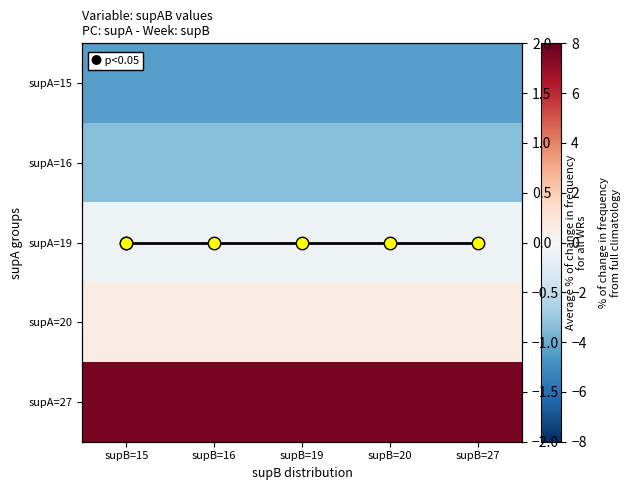

What is the maximum value shown in the chart?

7.6